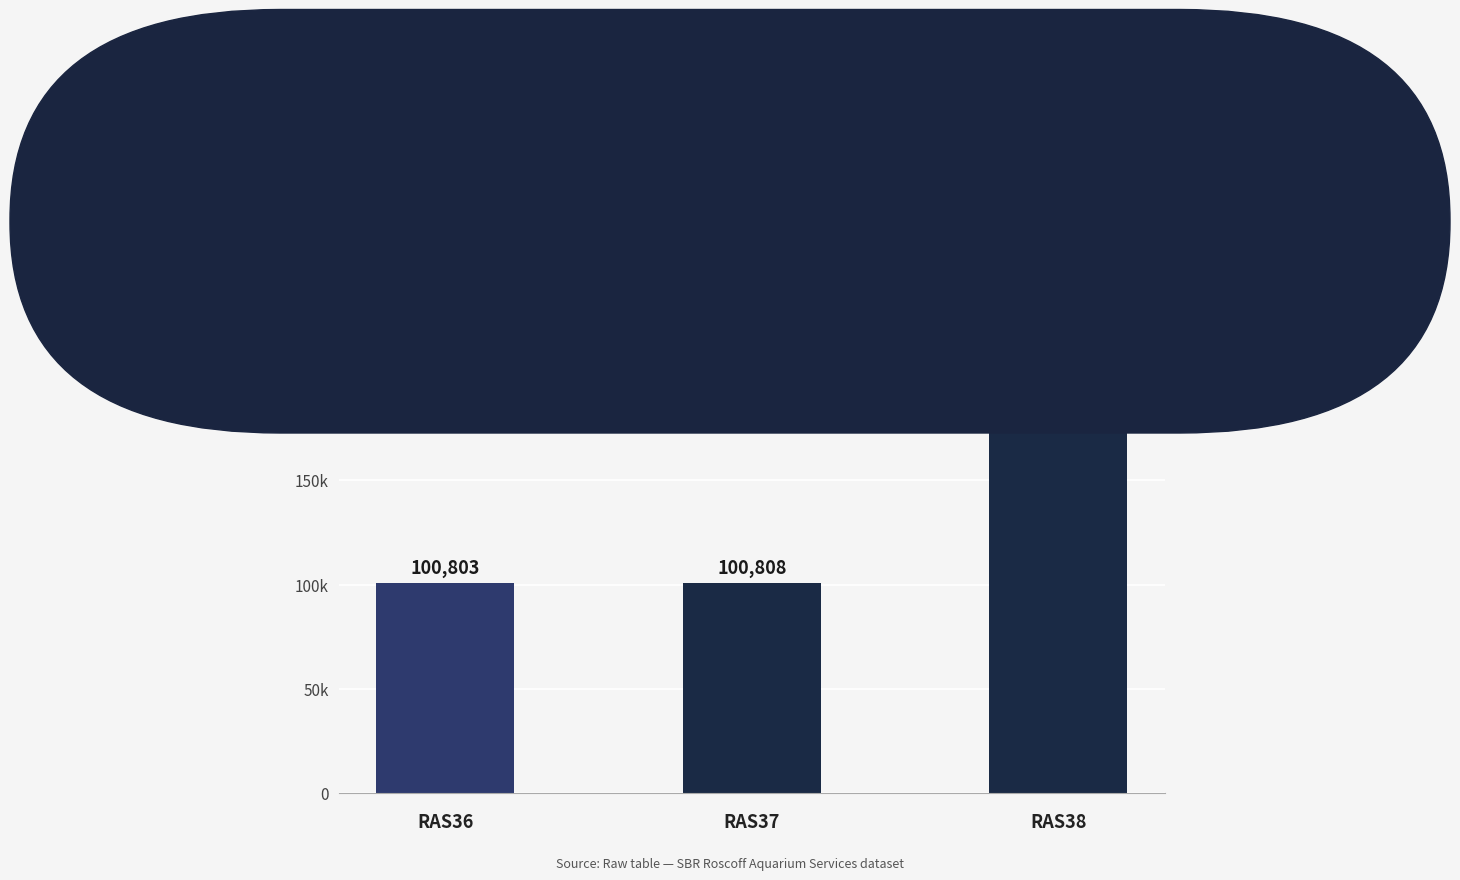

The chart shows a value of 72109 at RAS38. True or false?

False